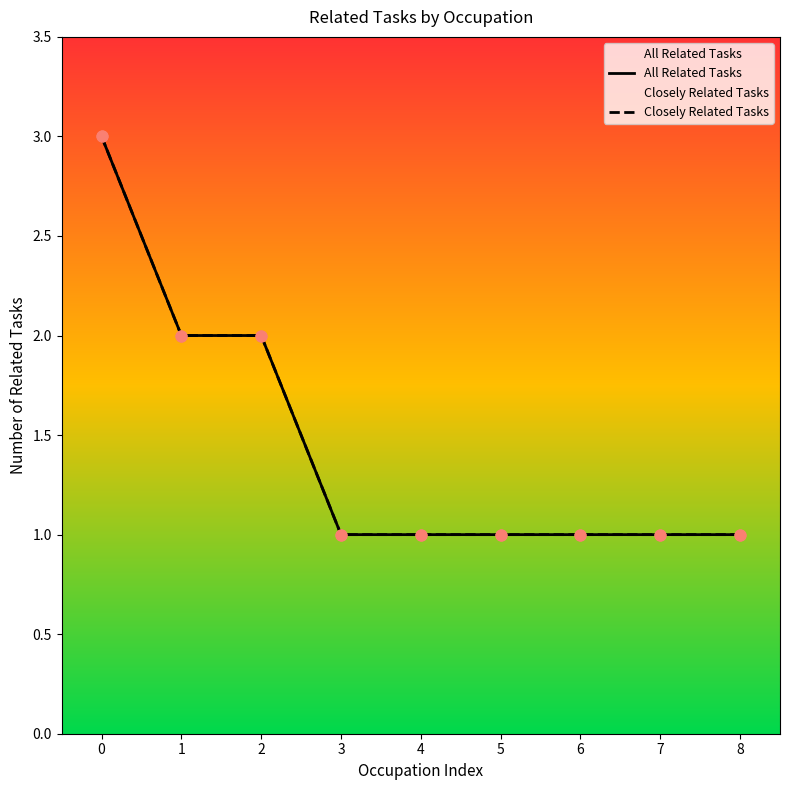

Is the value of All Related Tasks at 6 greater than the value of Closely Related Tasks at 1?

No